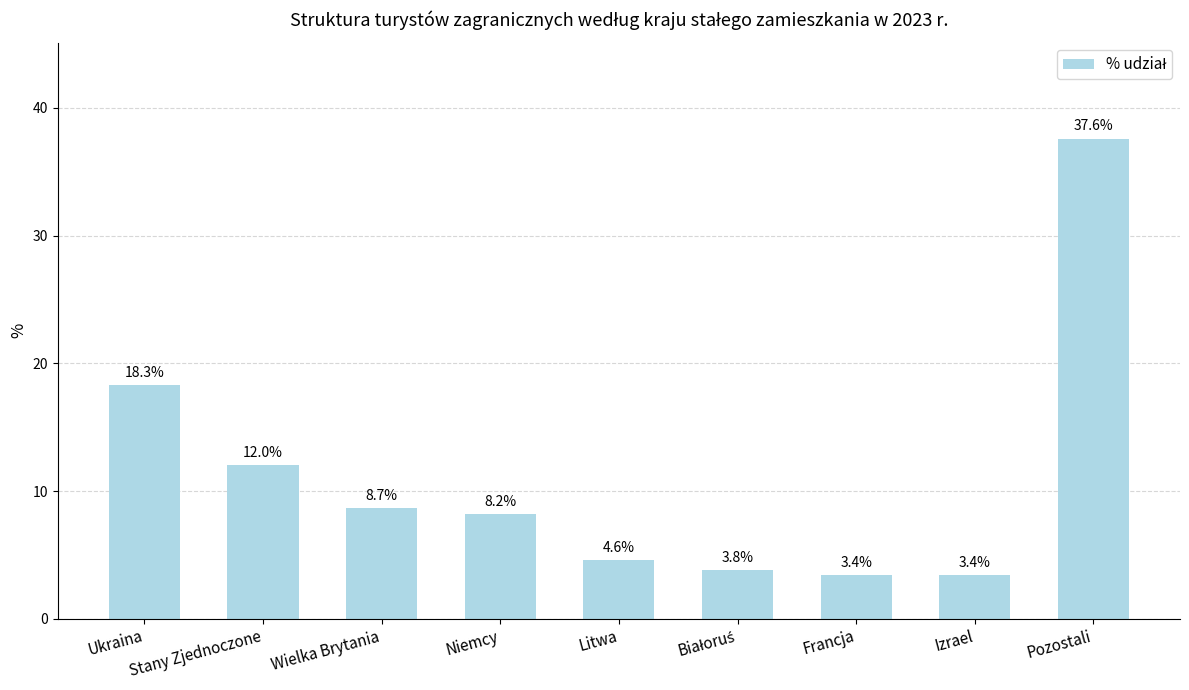

The chart shows a value of 1.8 at Francja. True or false?

False